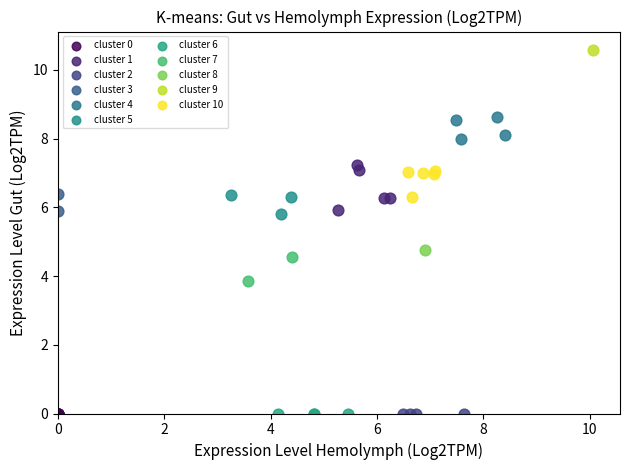

What are all the series names shown in the legend?

cluster 0, cluster 1, cluster 2, cluster 3, cluster 4, cluster 5, cluster 6, cluster 7, cluster 8, cluster 9, cluster 10